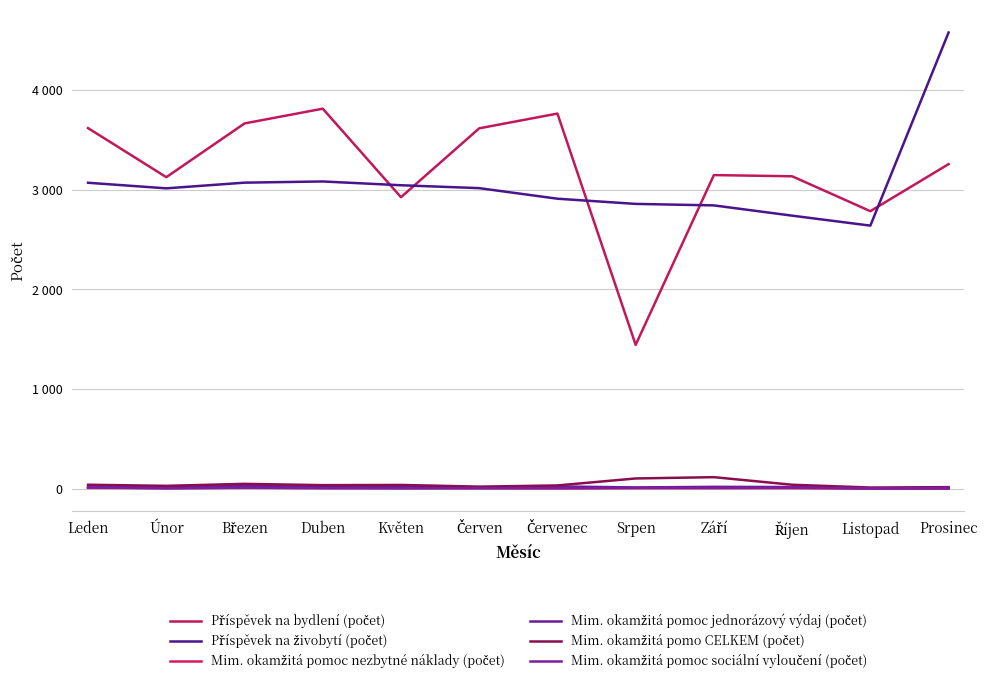

What is the maximum value shown in the chart?

4576